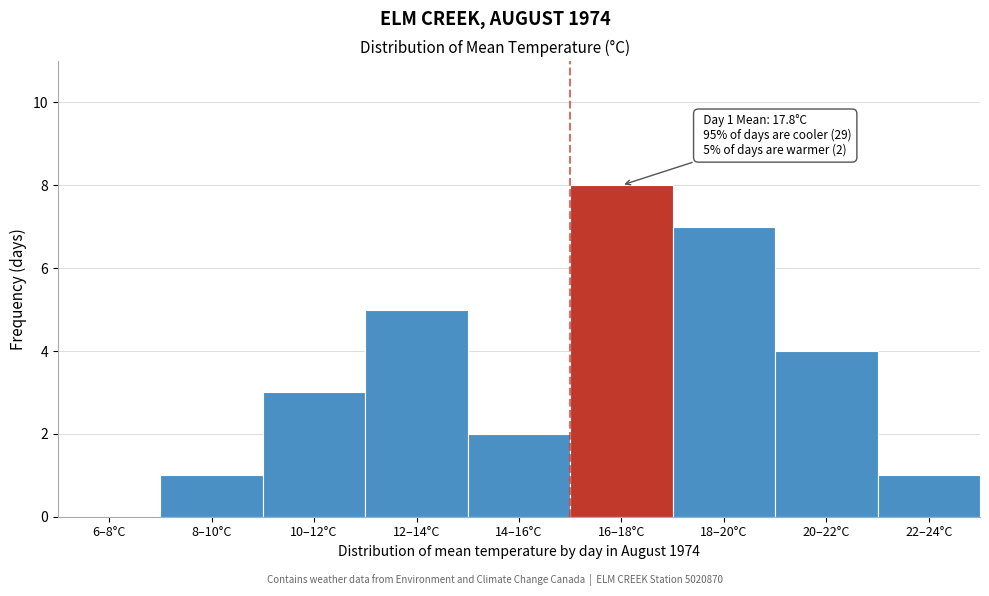

Reading left to right, extract all data points from this chart.

6–8°C=0	8–10°C=1	10–12°C=3	12–14°C=5	14–16°C=2	16–18°C=8	18–20°C=7	20–22°C=4	22–24°C=1